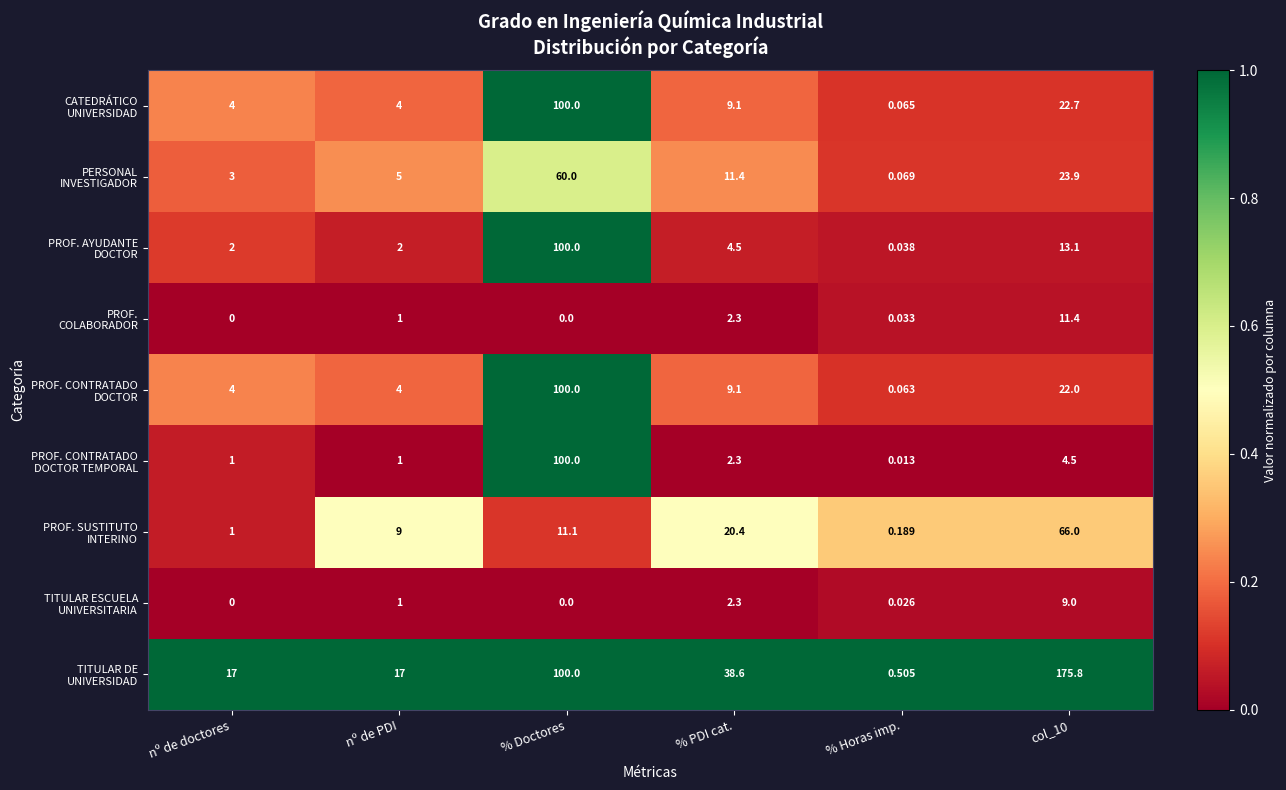

How many distinct data groups are displayed?

9